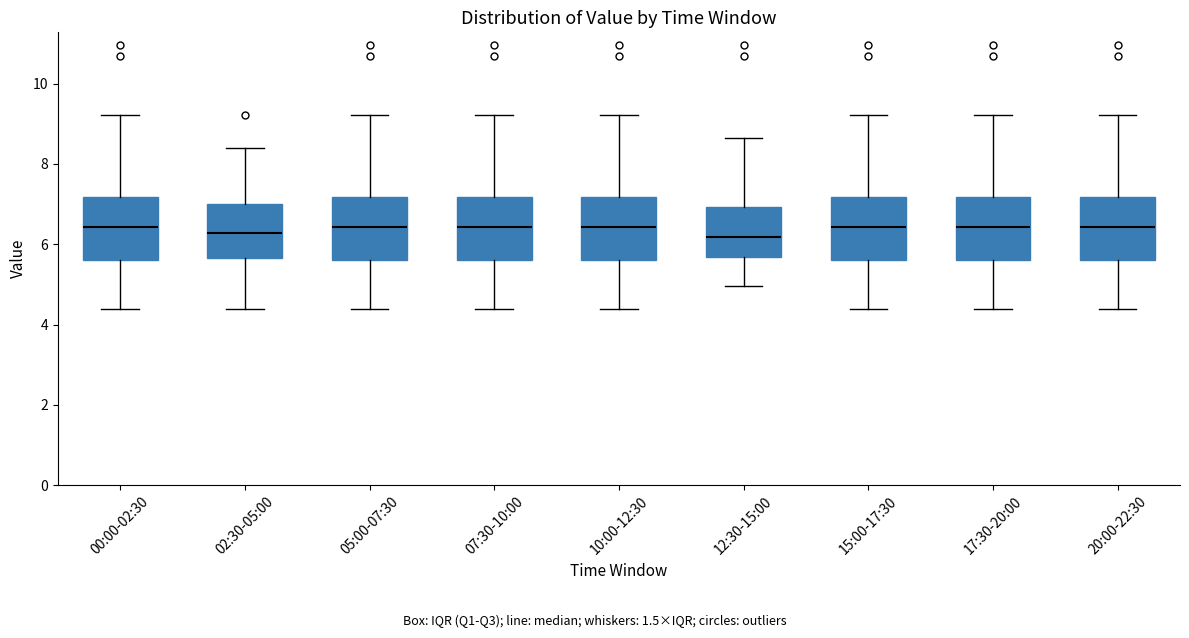

Where does the upper whisker of the box for 02:30-05:00 end on the y-axis? The values are not printed on the chart, so give them approximately, as read against the axis.

8.4